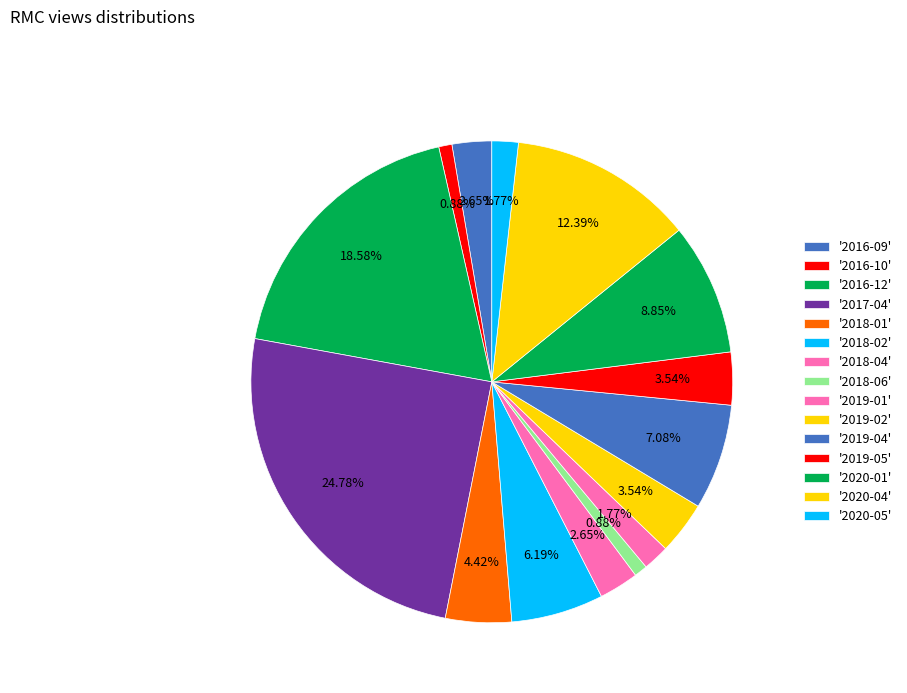

How many segments does this pie chart have?

15